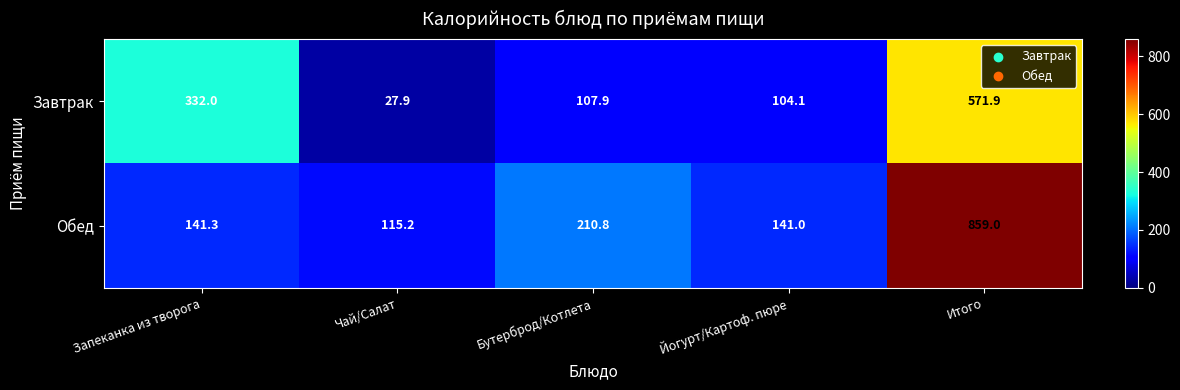

Reading left to right, extract all data points from this chart.

Завтрак: 332.0	27.9	107.9	104.1	571.9
Обед: 141.3	115.2	210.8	141.0	859.0